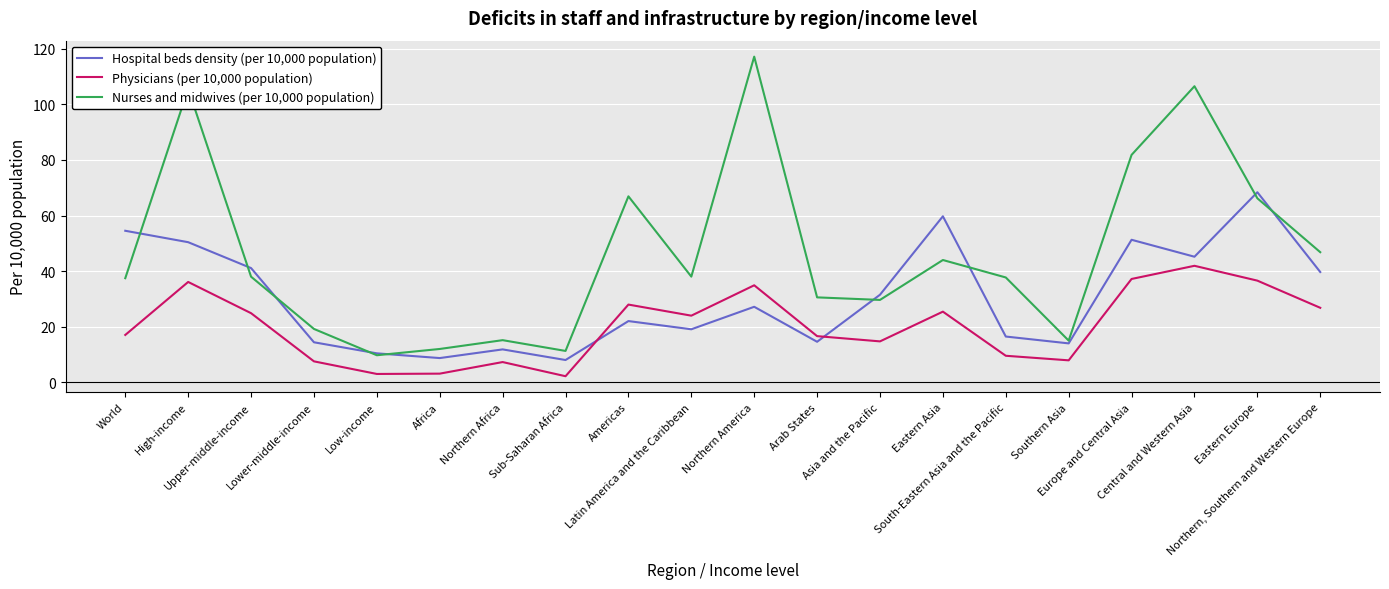

What is the sum of the Physicians (per 10,000 population) values at Low-income and High-income?

39.2